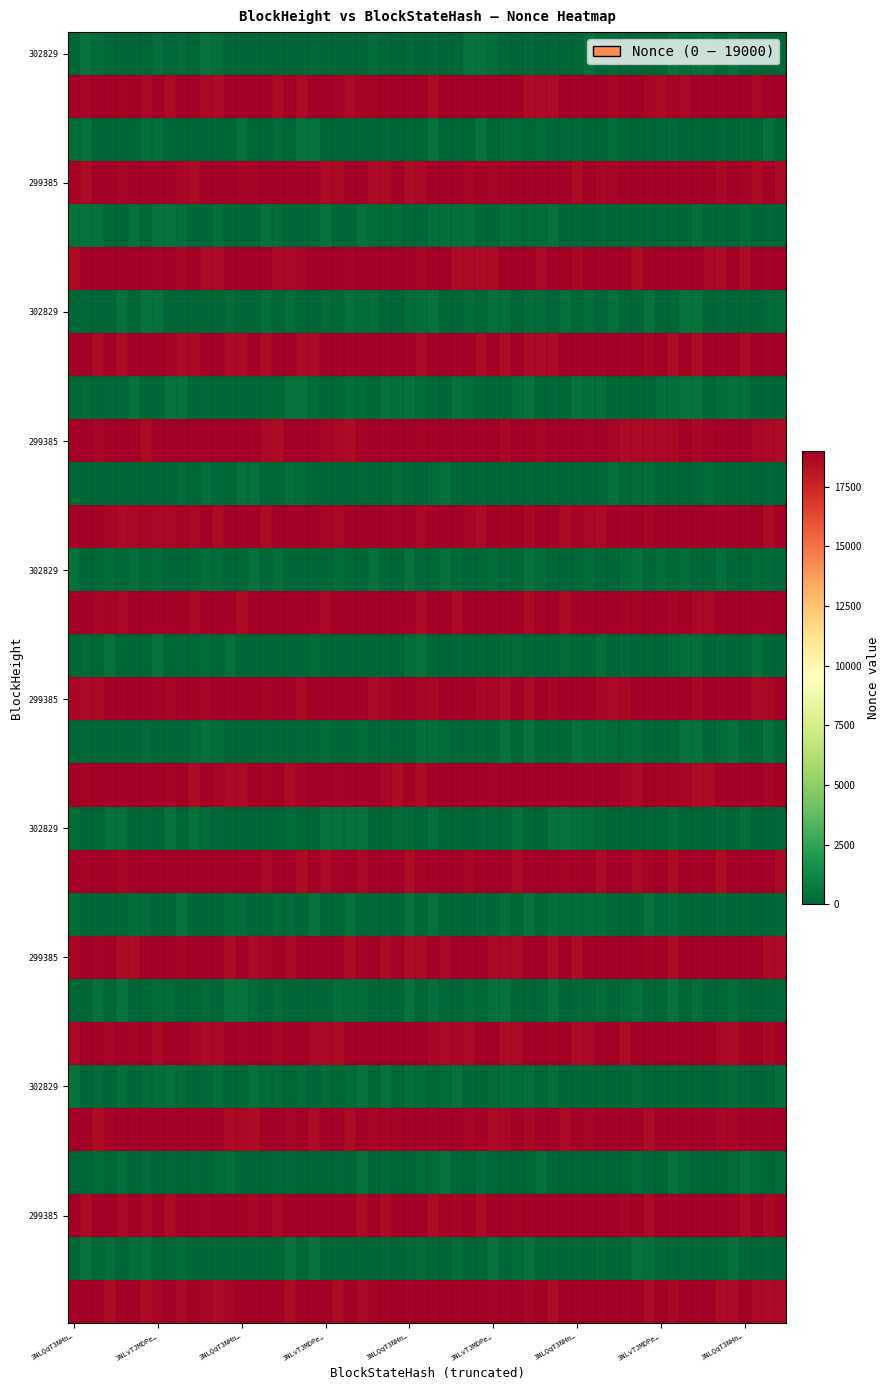

Reading left to right, what are all the values shown in this chart?

302829: 0	19000
299385: 0	19000